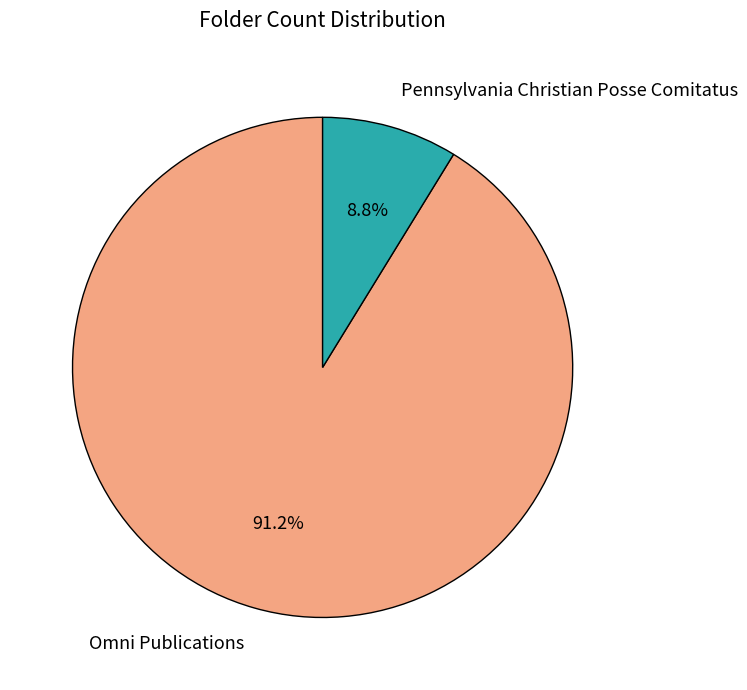

Rank the categories by value from lowest to highest.

Pennsylvania Christian Posse Comitatus, Omni Publications